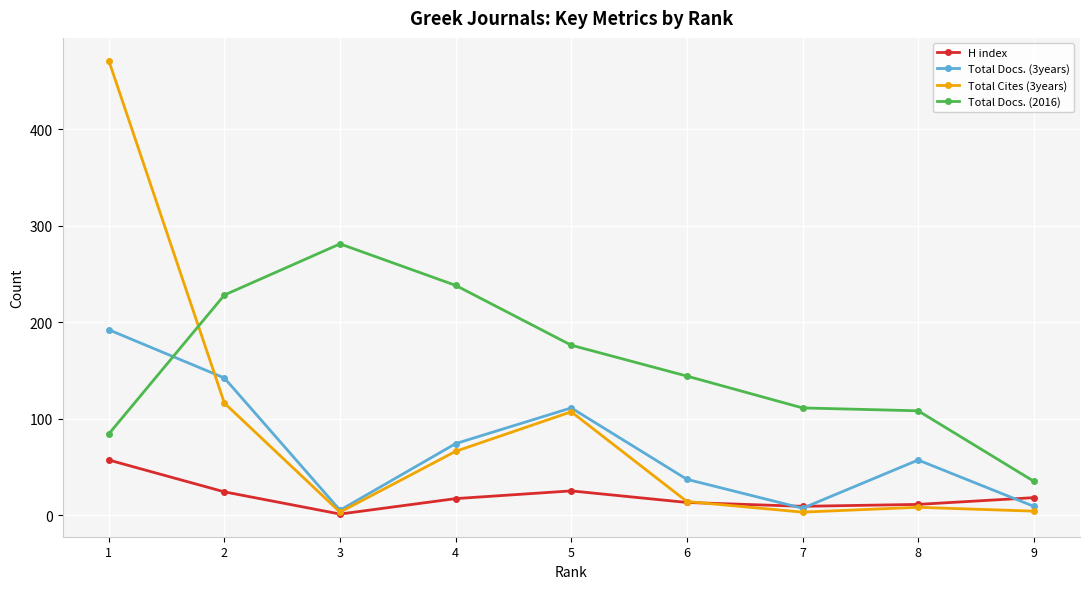

The Total Docs. (2016) series shows 30 at 1. True or false?

False